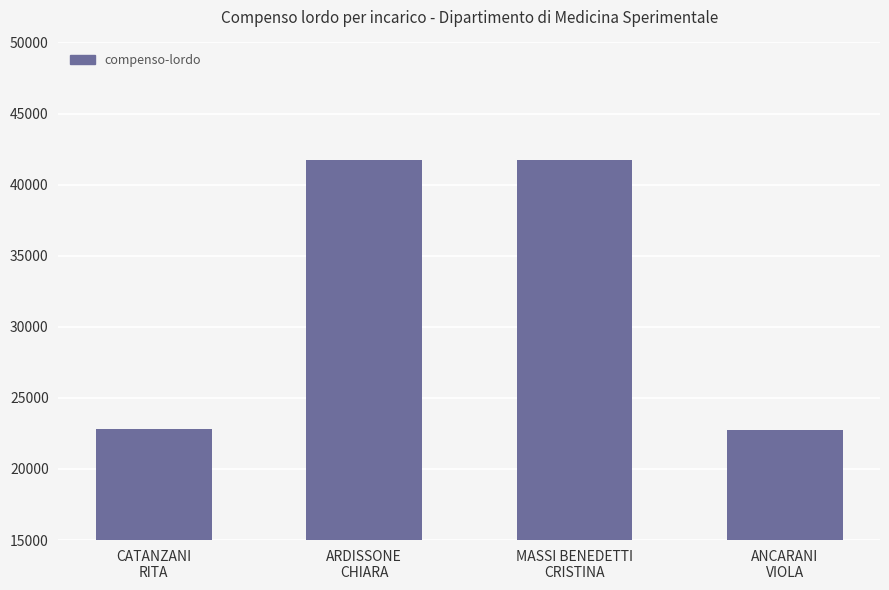

What is the sum of all values?

129048.7